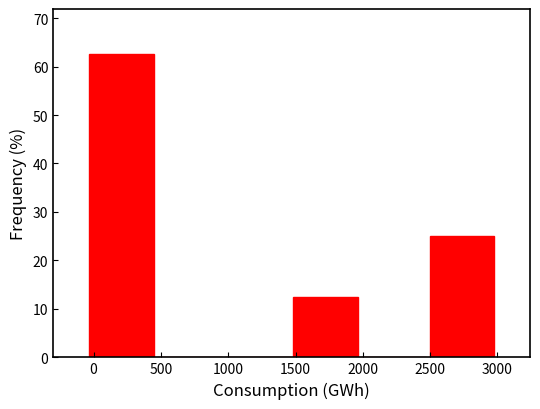

Reading left to right, list every bar in this chart as the range it spans on the x-axis followed by its height. Neither the bar edges nor the heights are printed on the chart, so give them approximately, as read against the axes.

-50 to 450: 63
450 to 950: 0
950 to 1450: 0
1450 to 2000: 13
2000 to 2500: 0
2500 to 3000: 25